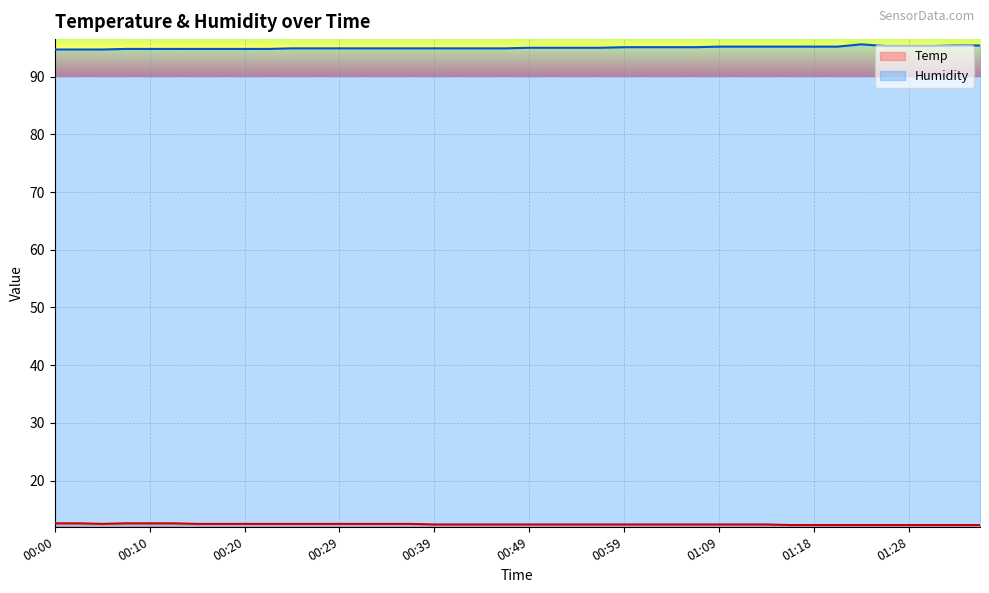

Rank the categories by Humidity value from highest to lowest.

01:23, 01:33, 01:36, 01:26, 01:28, 01:31, 01:09, 01:11, 01:13, 01:16, 01:18, 01:21, 00:59, 01:01, 01:04, 01:06, 00:49, 00:51, 00:54, 00:56, 00:25, 00:27, 00:29, 00:32, 00:34, 00:37, 00:39, 00:42, 00:44, 00:47, 00:07, 00:10, 00:12, 00:15, 00:17, 00:20, 00:22, 00:00, 00:03, 00:05